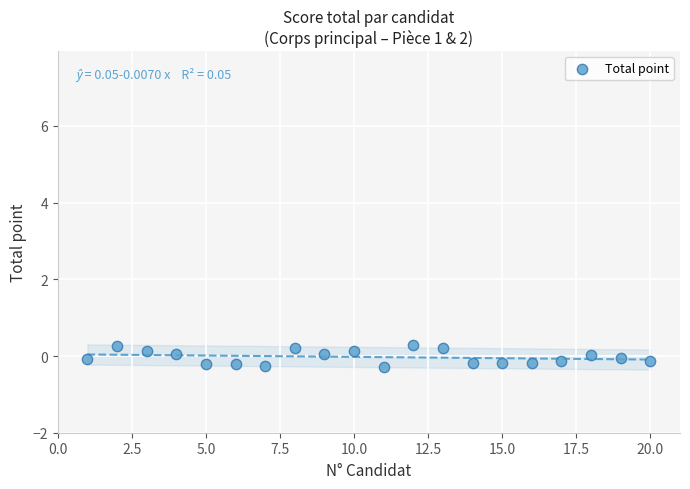

What is the range of X values (max minus min)?

19.0